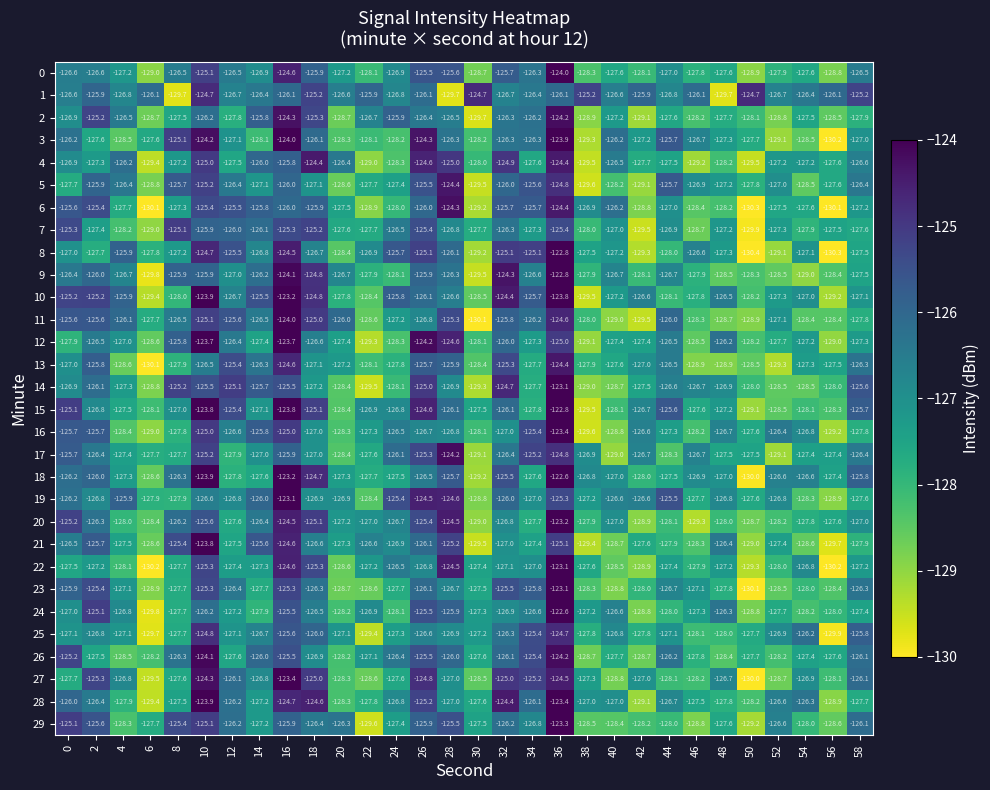

At which category does the chart reach its peak across all series?

36